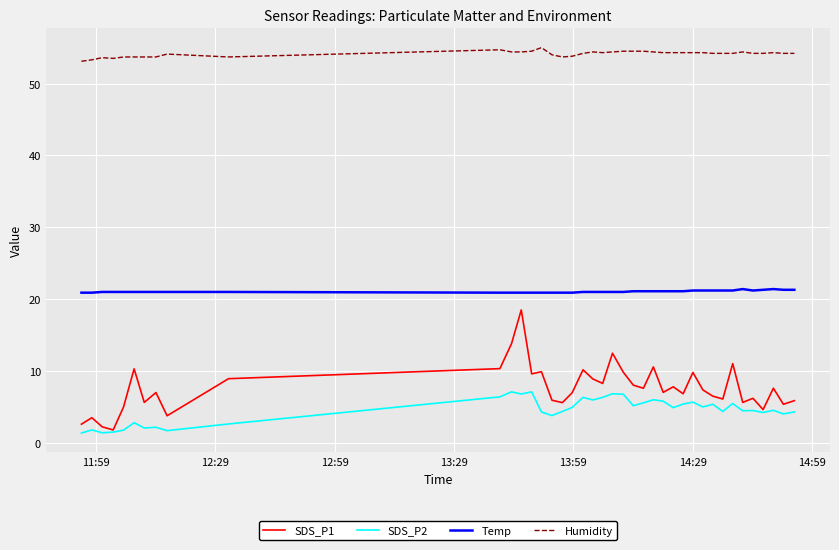

What is the difference between the maximum and second lowest values in the Humidity series?

1.7